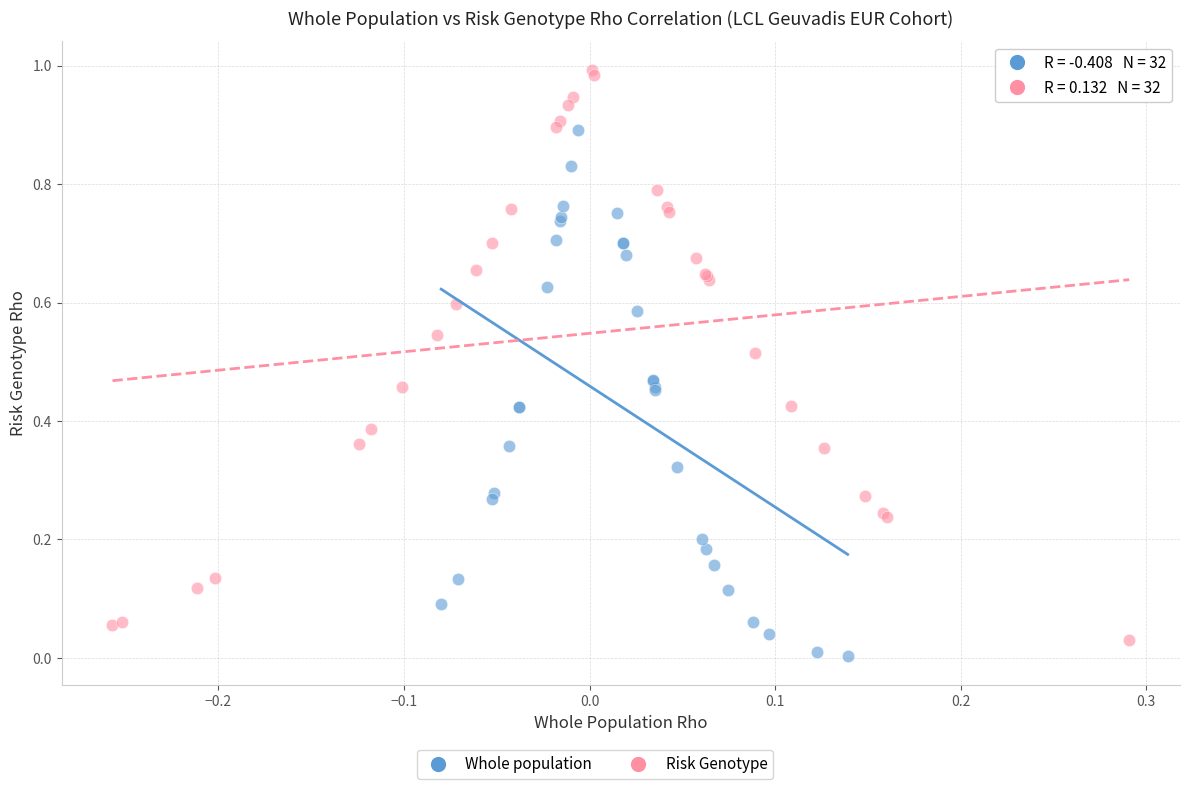

Which series contains the highest Y value?

Risk Genotype